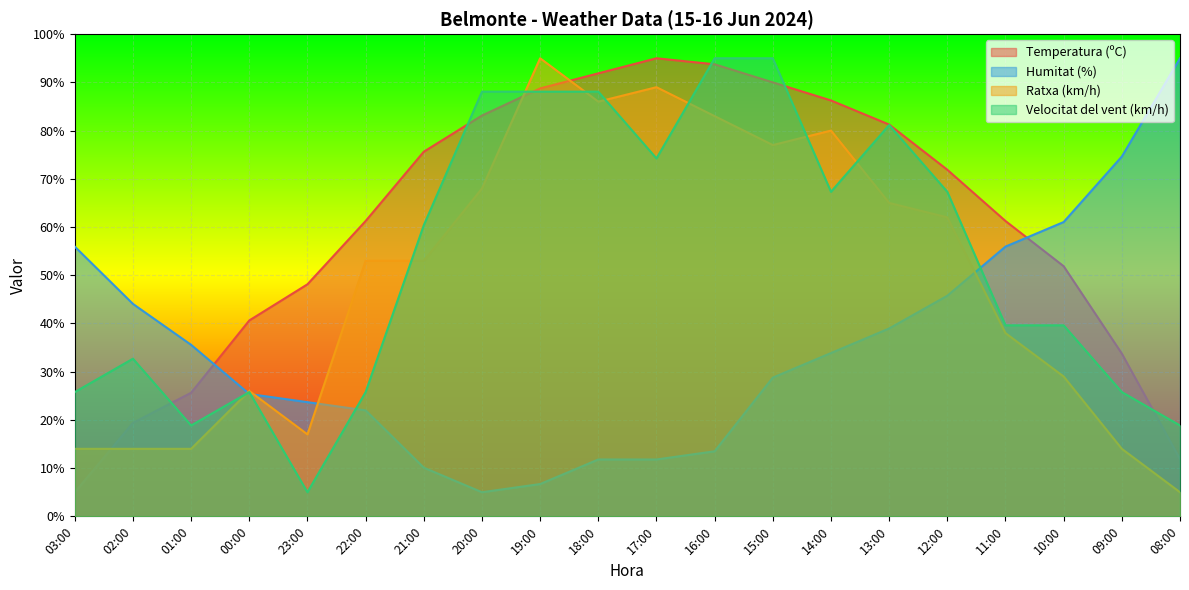

How many lines are shown in the chart?

4